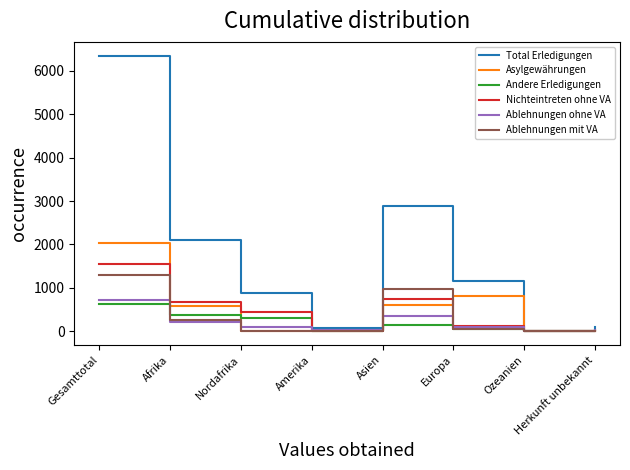

True or false: Asylgewährungen has a value of 604 at Asien.

True